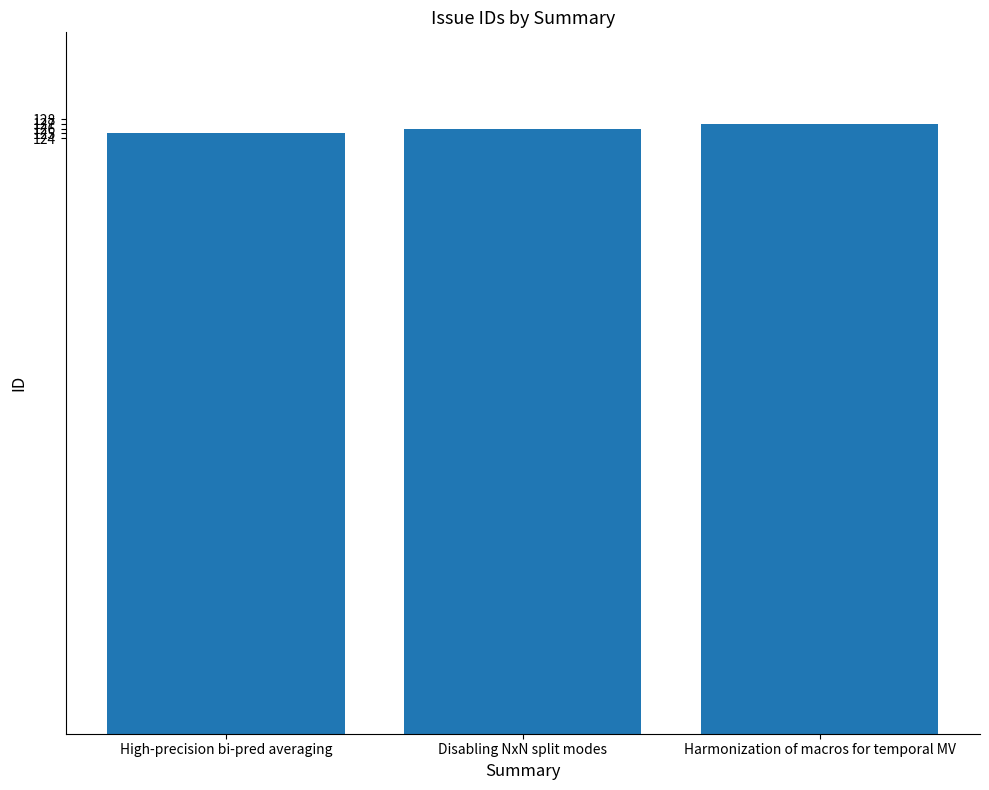

What position from the right is Disabling NxN split modes?

2